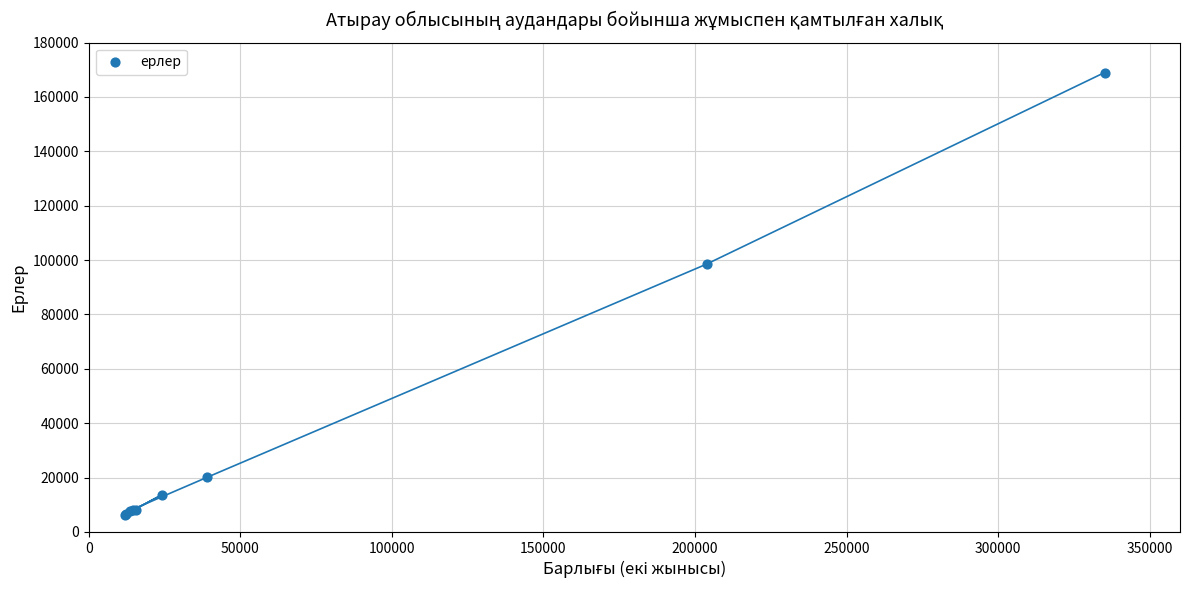

What Y value in the scatter plot is closest to 87653?

98498